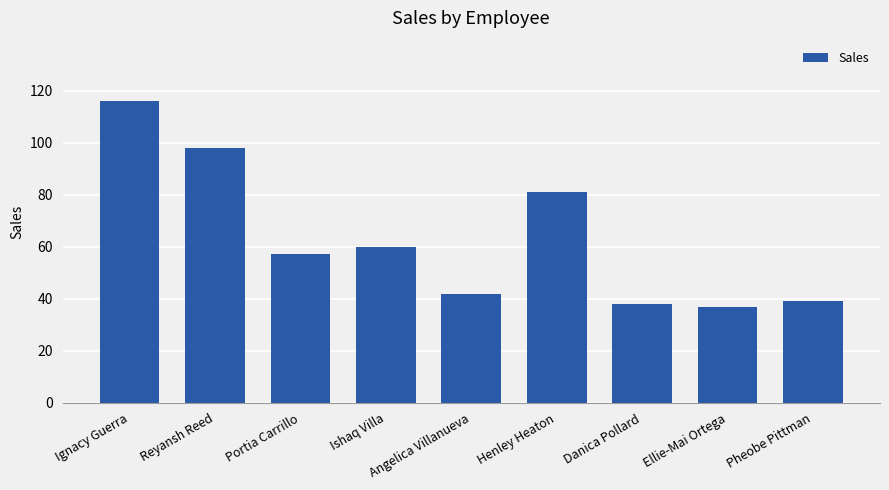

What is the difference between the values at Ellie-Mai Ortega and Portia Carrillo?

20